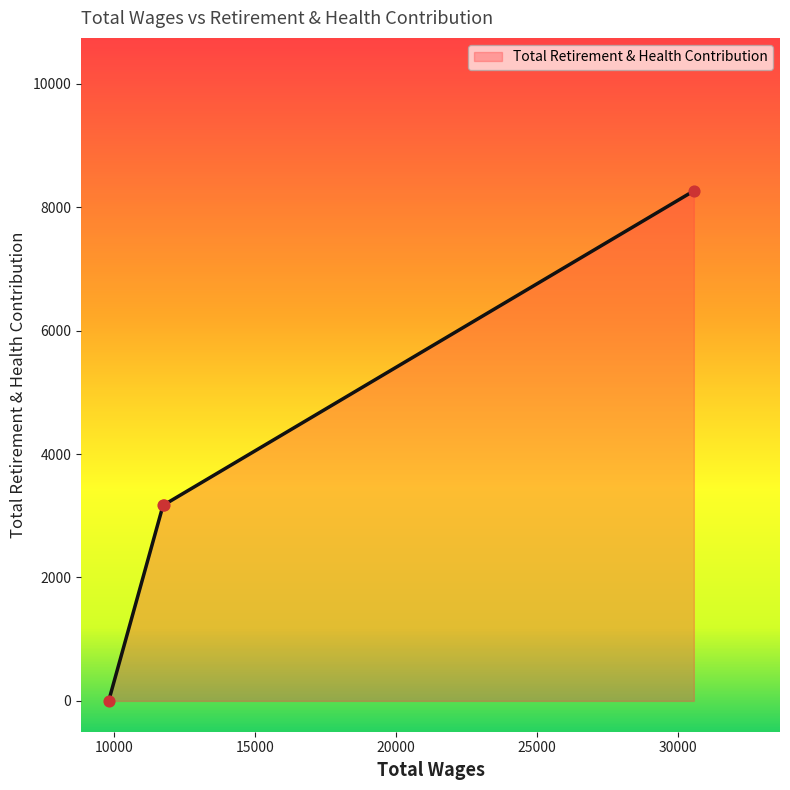

What is the greatest value displayed?

8264